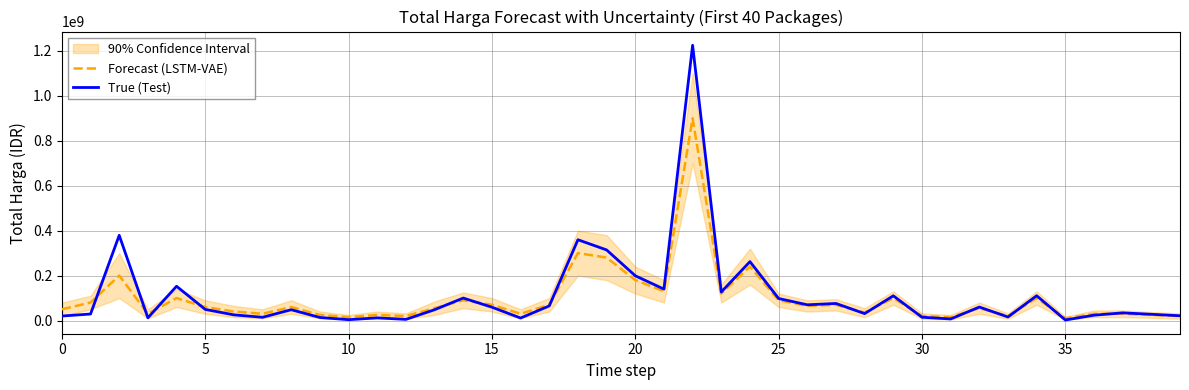

What is the label of the 26th point from the left?

25